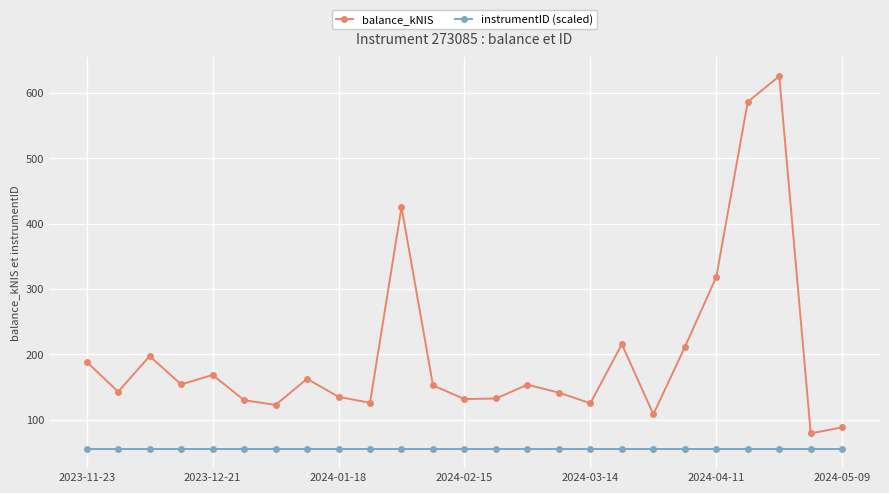

What is the sum of all instrumentID (scaled) values?

1365.4